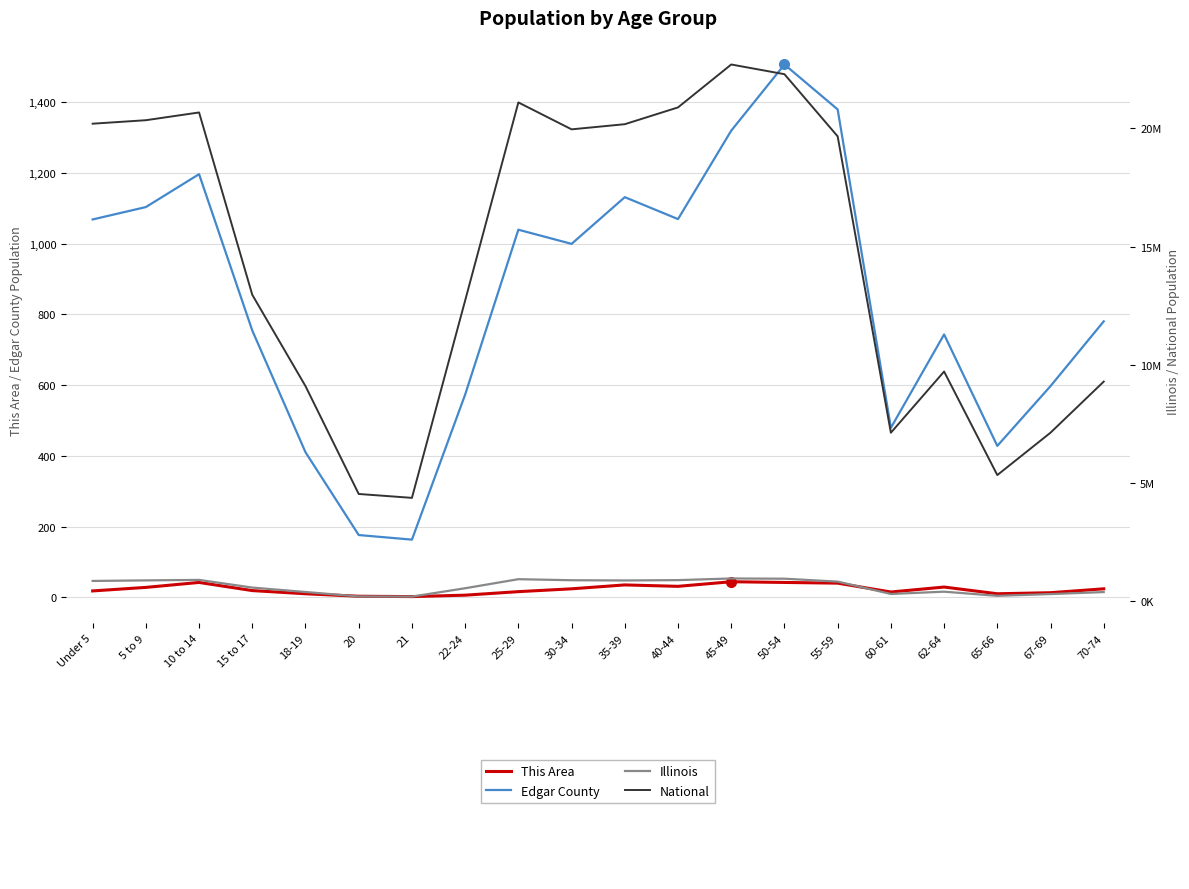

What are all the series names shown in the legend?

This Area, Edgar County, Illinois, National